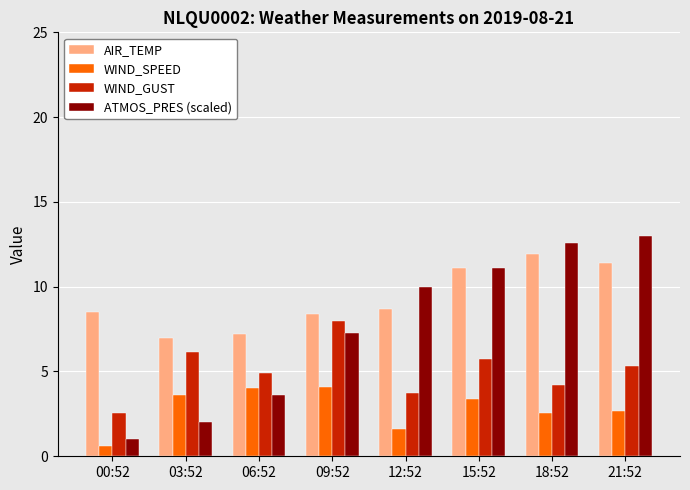

List the labels in order of WIND_GUST value, smallest first.

00:52, 12:52, 18:52, 06:52, 21:52, 15:52, 03:52, 09:52